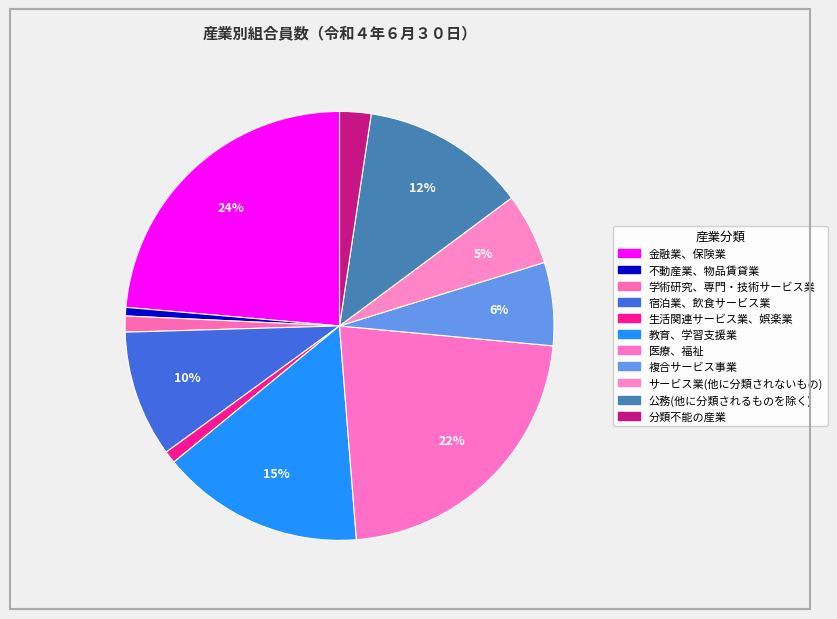

To the nearest percent, what portion does 不動産業、物品賃貸業 represent?

1%